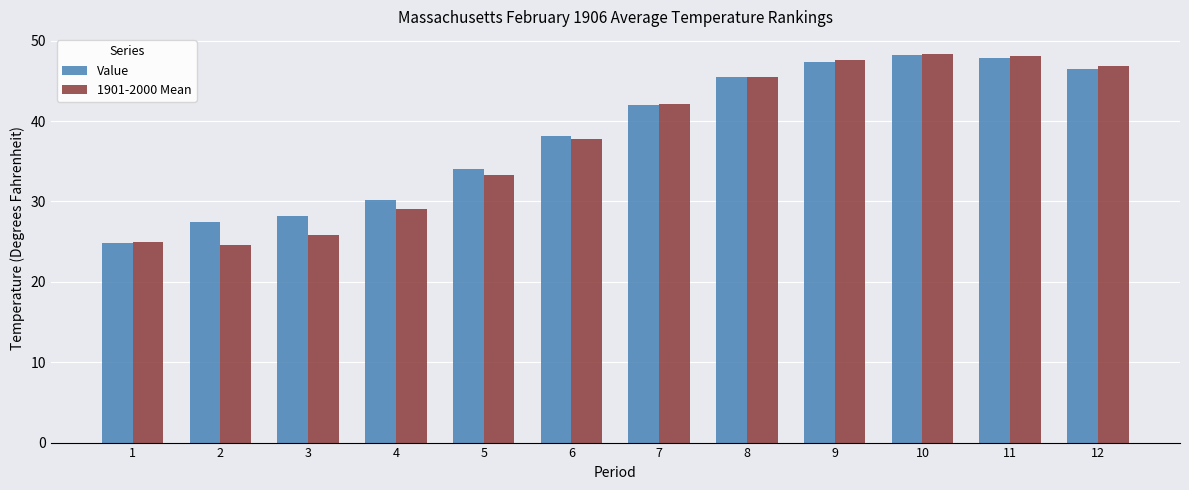

What is the minimum value for 1901-2000 Mean?

24.6